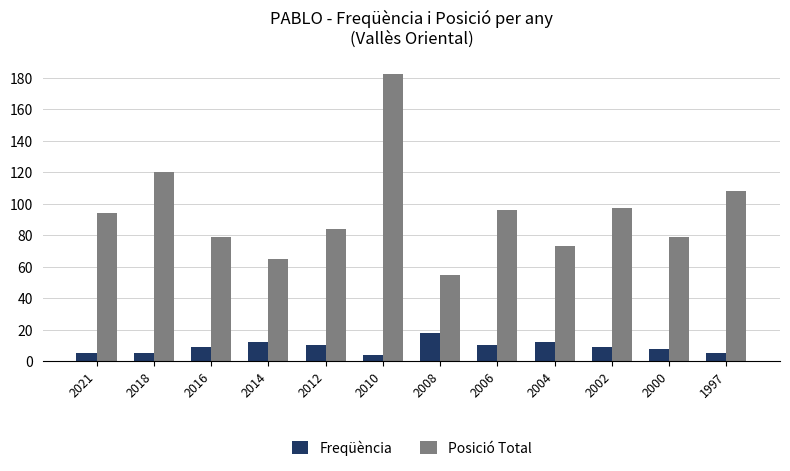

At which label is Posició Total closest to 118?

2018